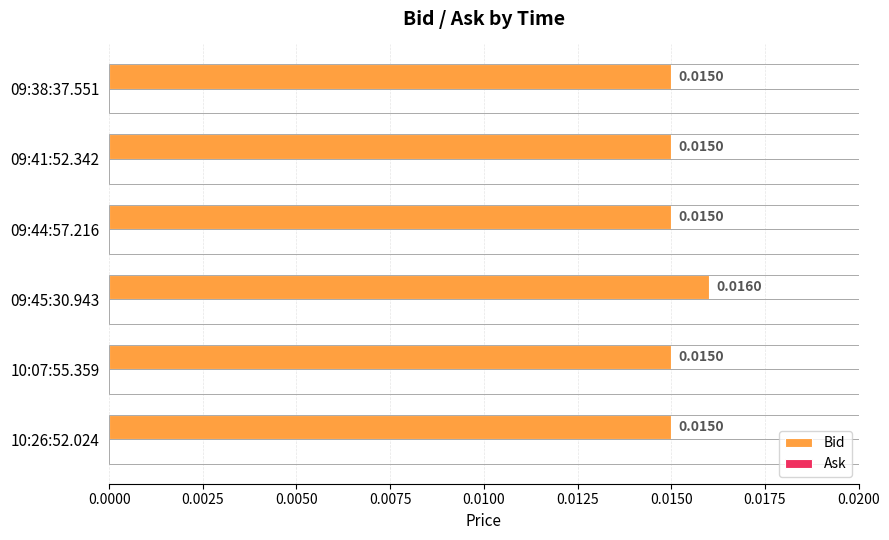

Between 09:41:52.342 and 09:45:30.943, which is larger?

09:45:30.943